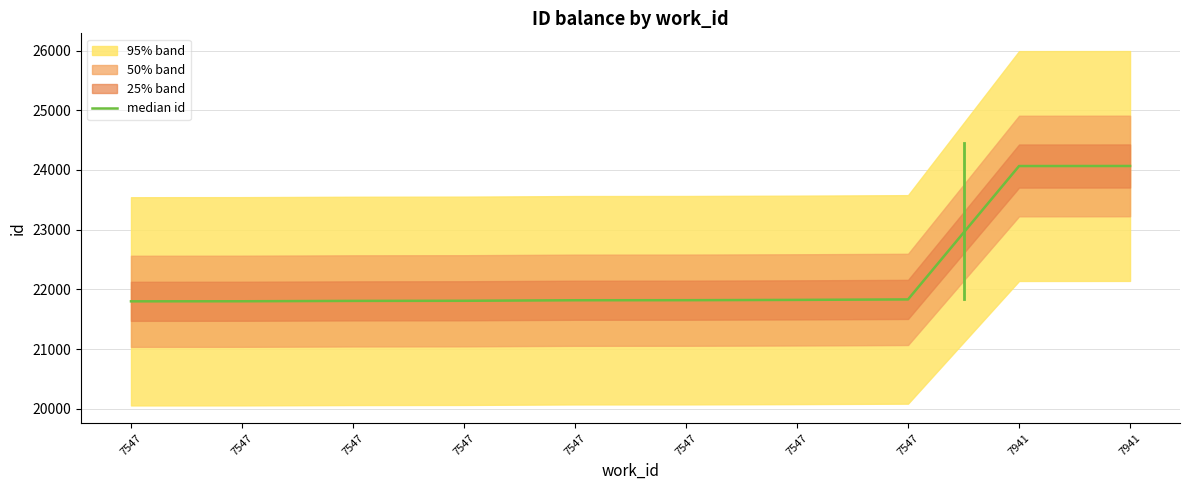

What is the value of the 1st point from the left?

21799